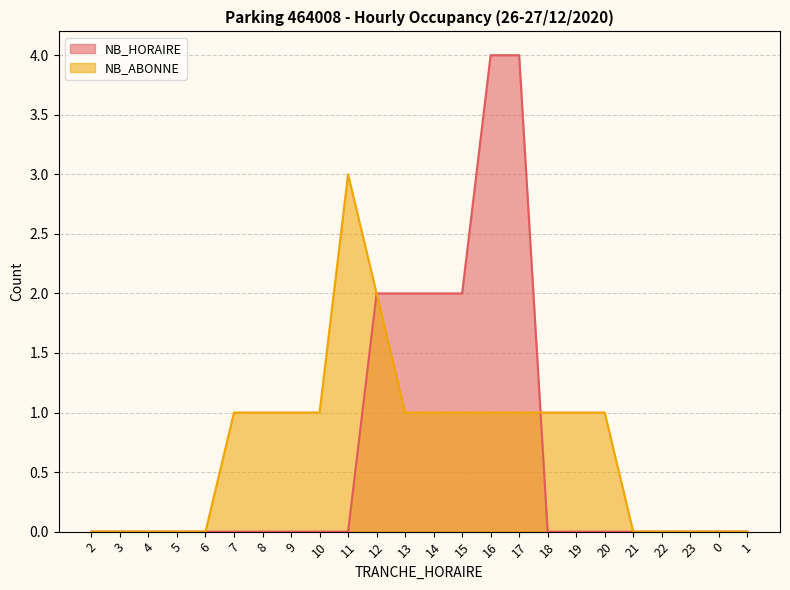

What is the sum of the NB_HORAIRE values at 14 and 21?

2